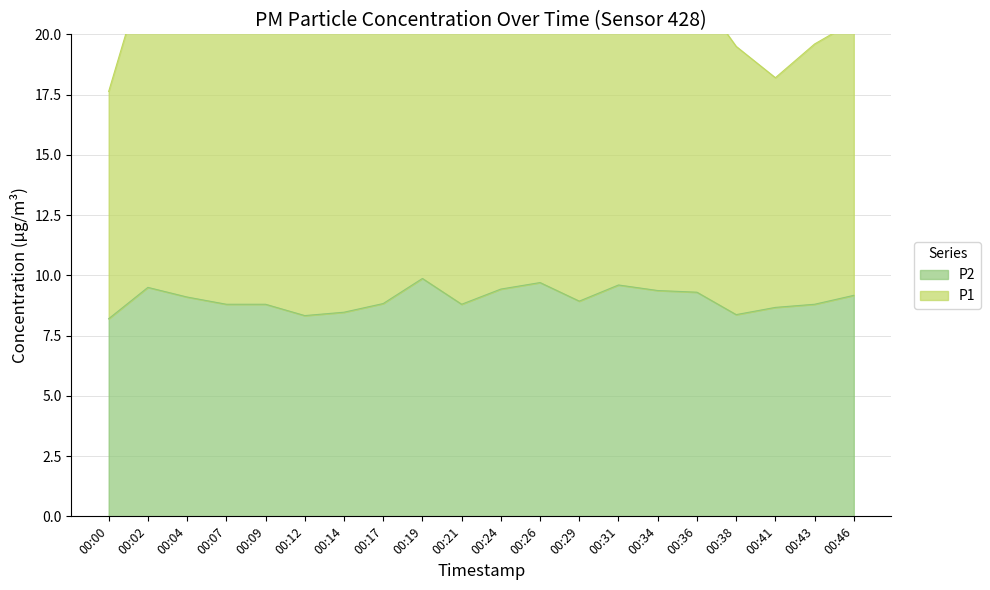

How many interior local valleys (lower than both neighbors) does the data have?

4